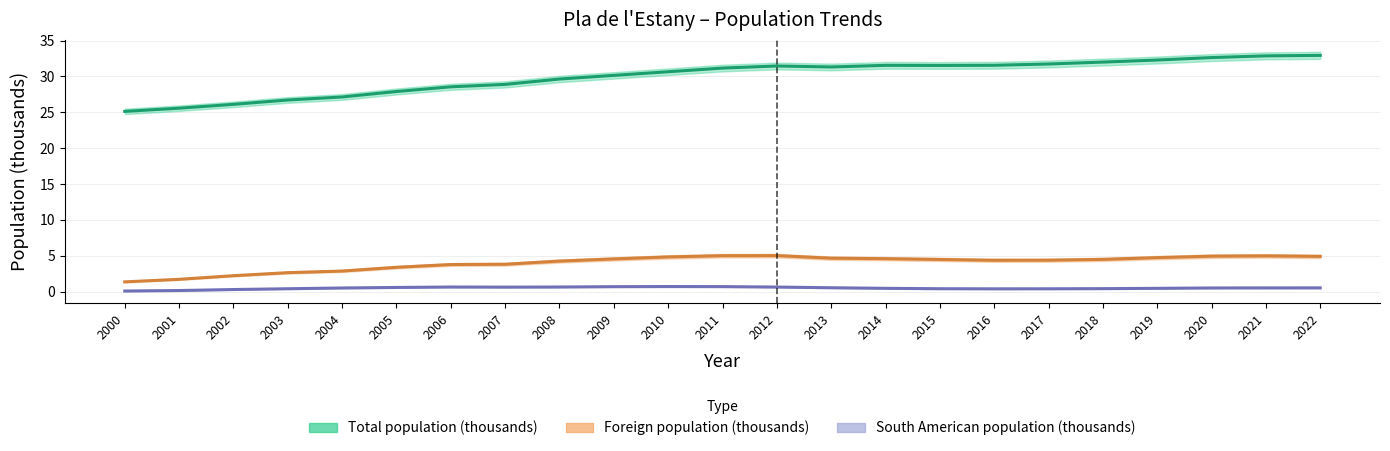

What is the spread (max minus min) of values at 2019?

31.8